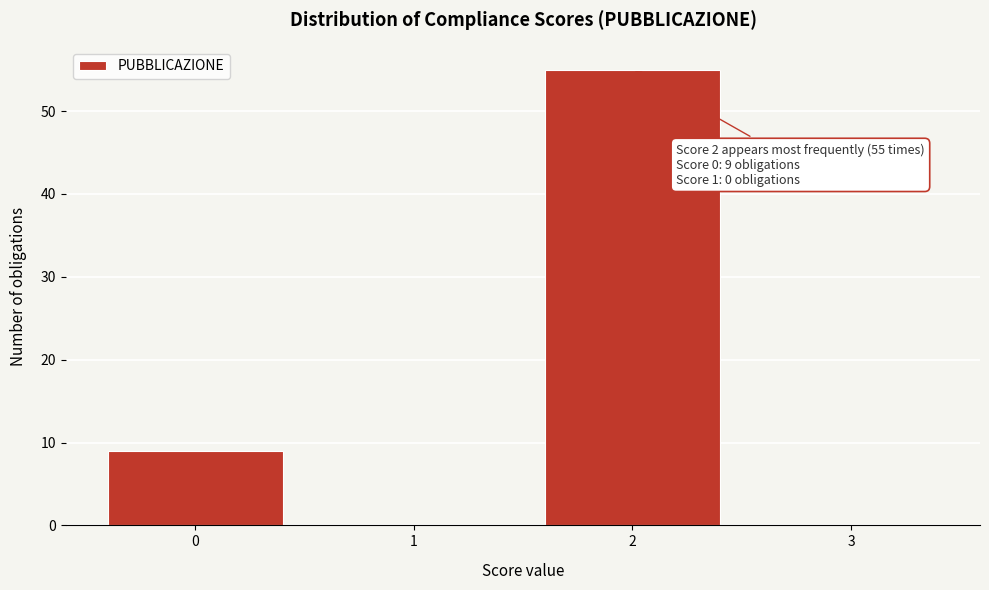

Which range on the x-axis has the tallest bar?

1.5 to 2.5